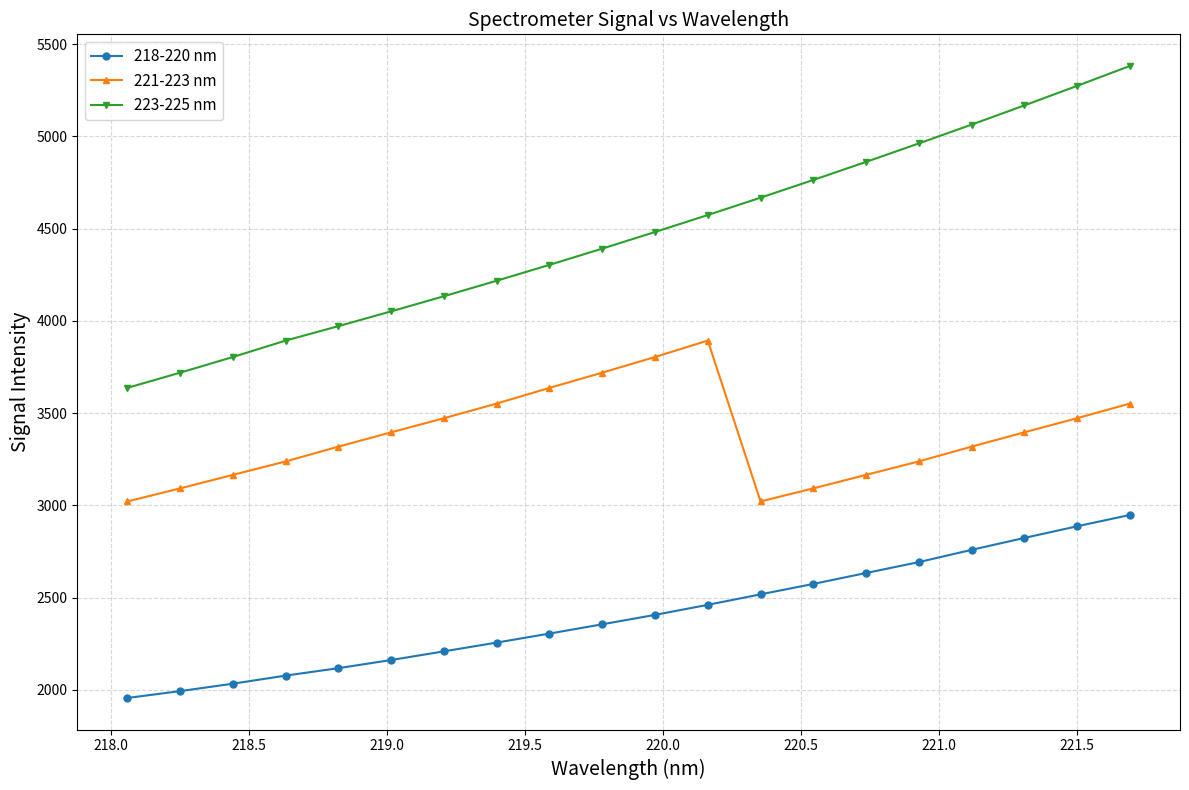

What is the minimum value for 223-225 nm?

3637.3